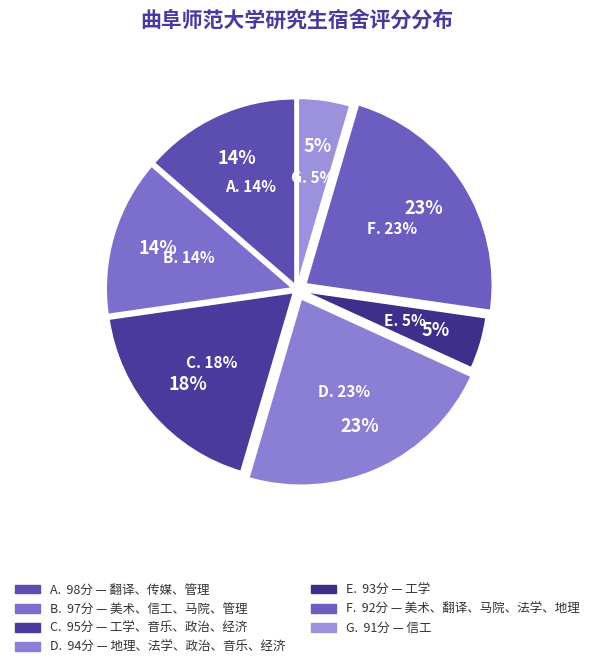

The 传媒 slice represents 6% of the pie. True or false?

False